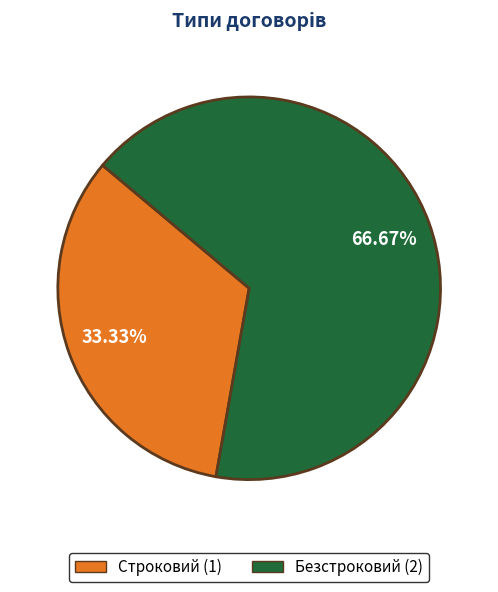

What portion of the pie excludes Безстроковий?

33.3%